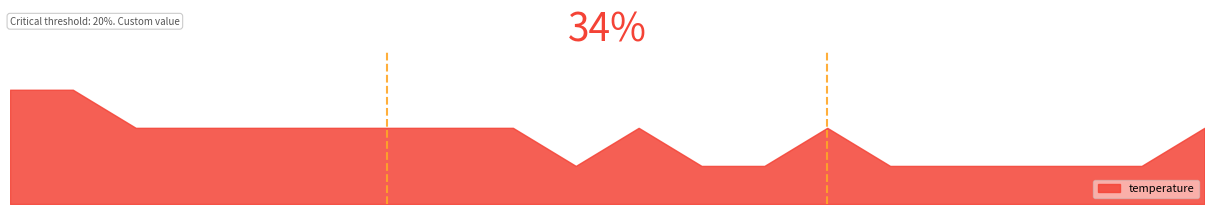

What is the sum of all values?

185.4